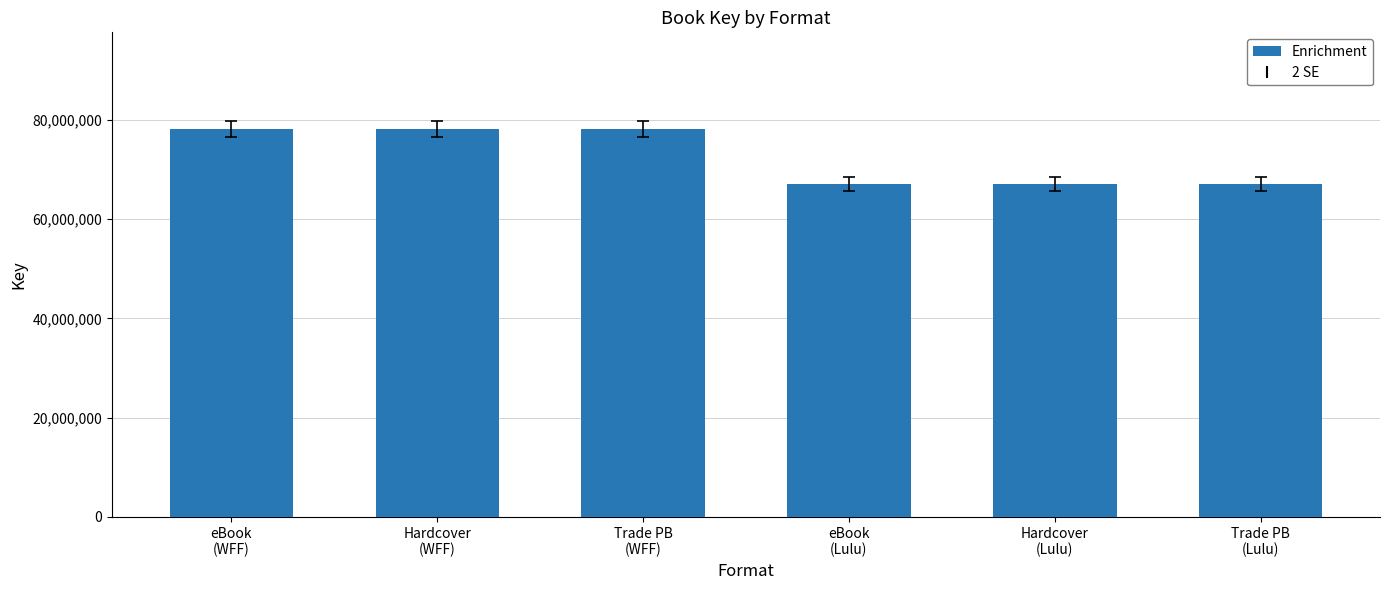

What is the label of the 6th bar from the left?

Trade PB
(Lulu)